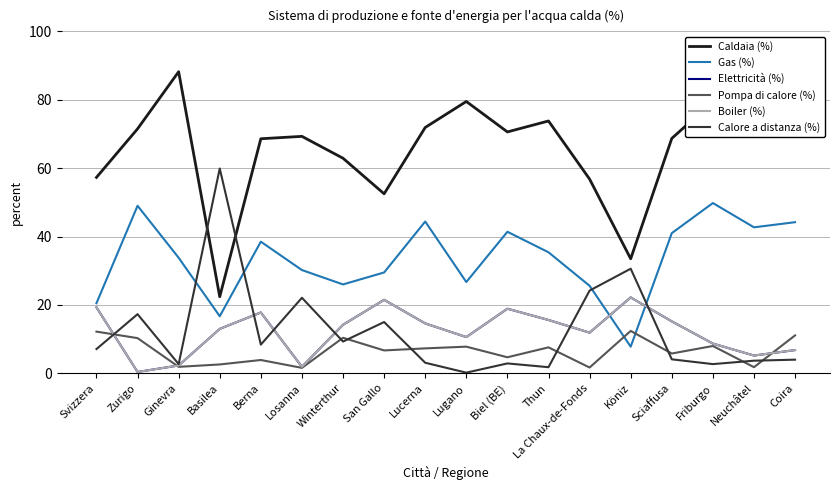

Which category has the lowest value across all series?

Lugano